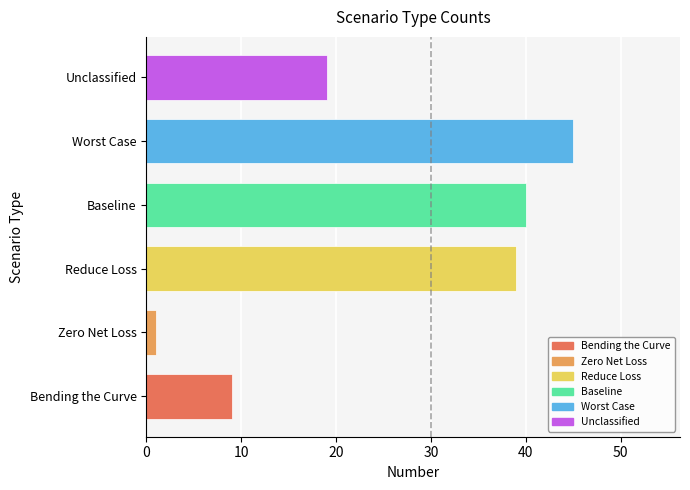

What is the difference between the maximum and minimum values?

44